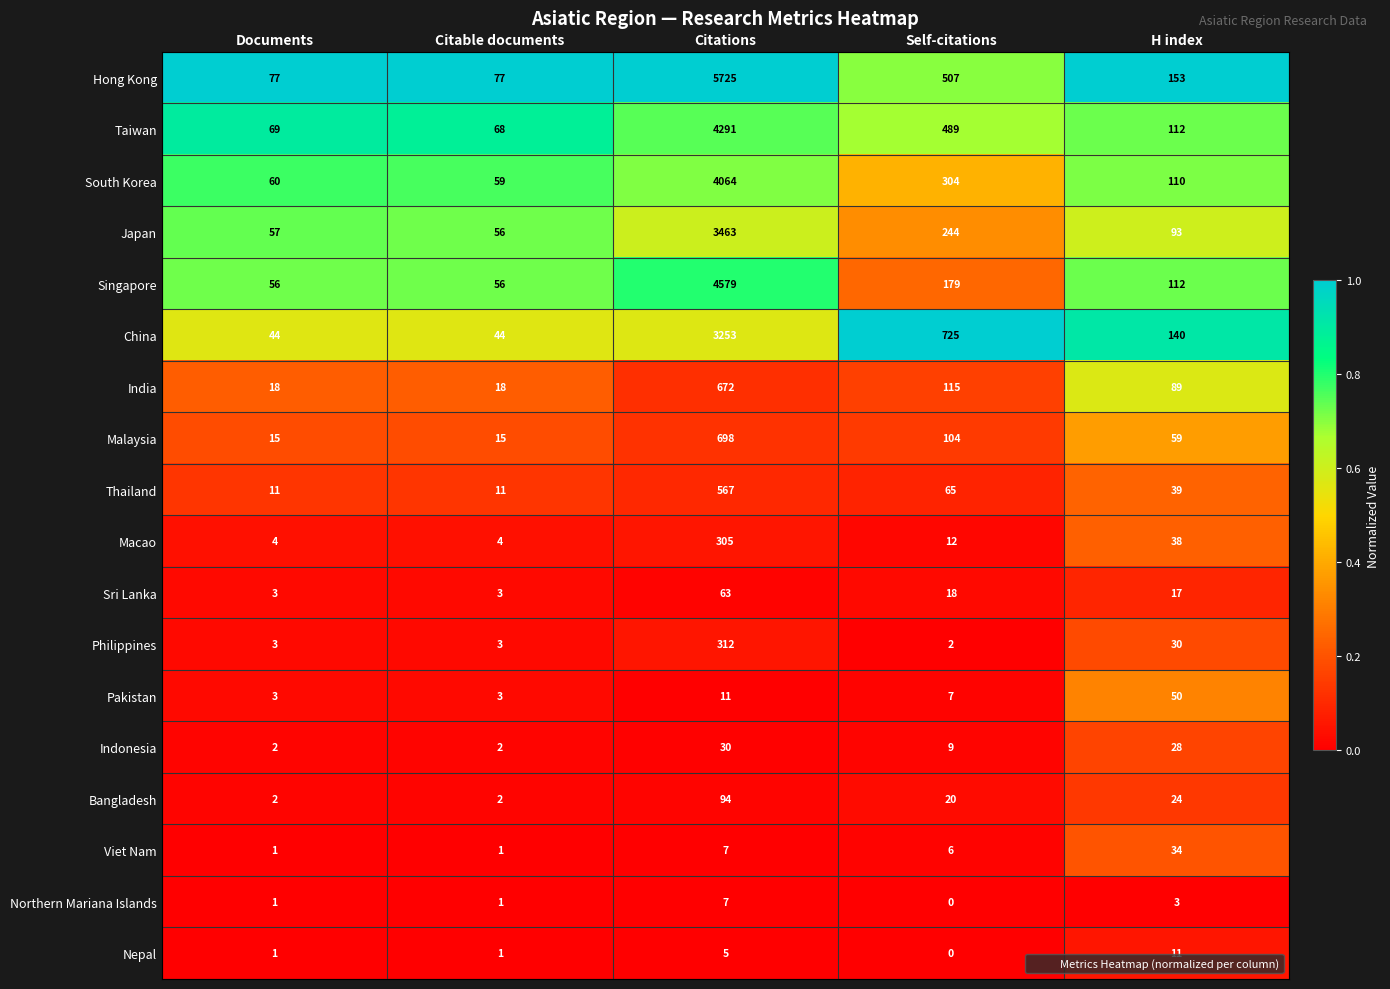

Which series has the widest spread of values?

Hong Kong